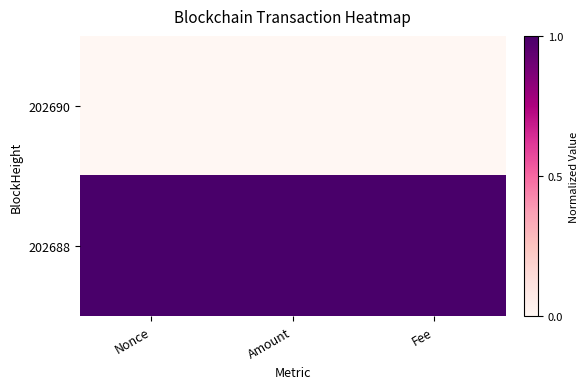

How many series are shown in this chart?

2